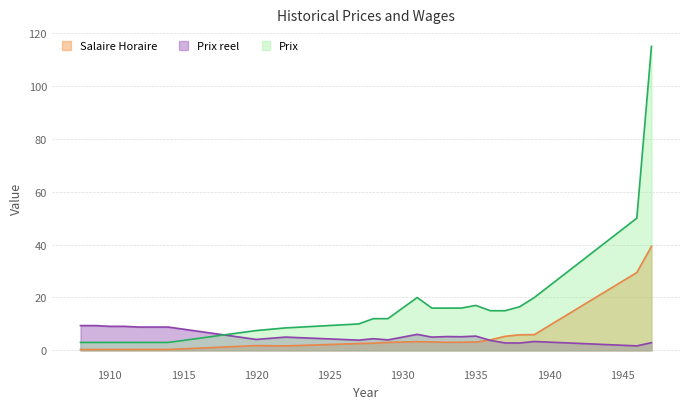

The Prix reel series shows 4.1 at 1913. True or false?

False